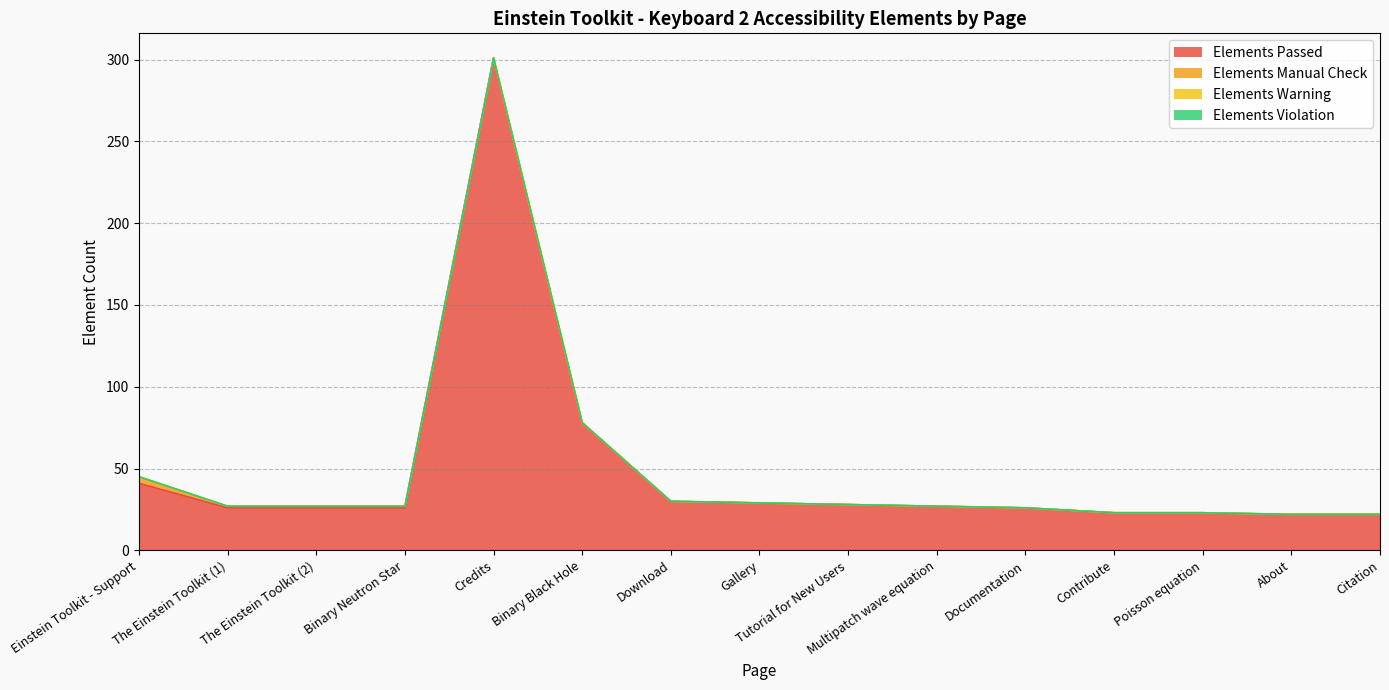

At which category is the sum across all series the highest?

Credits